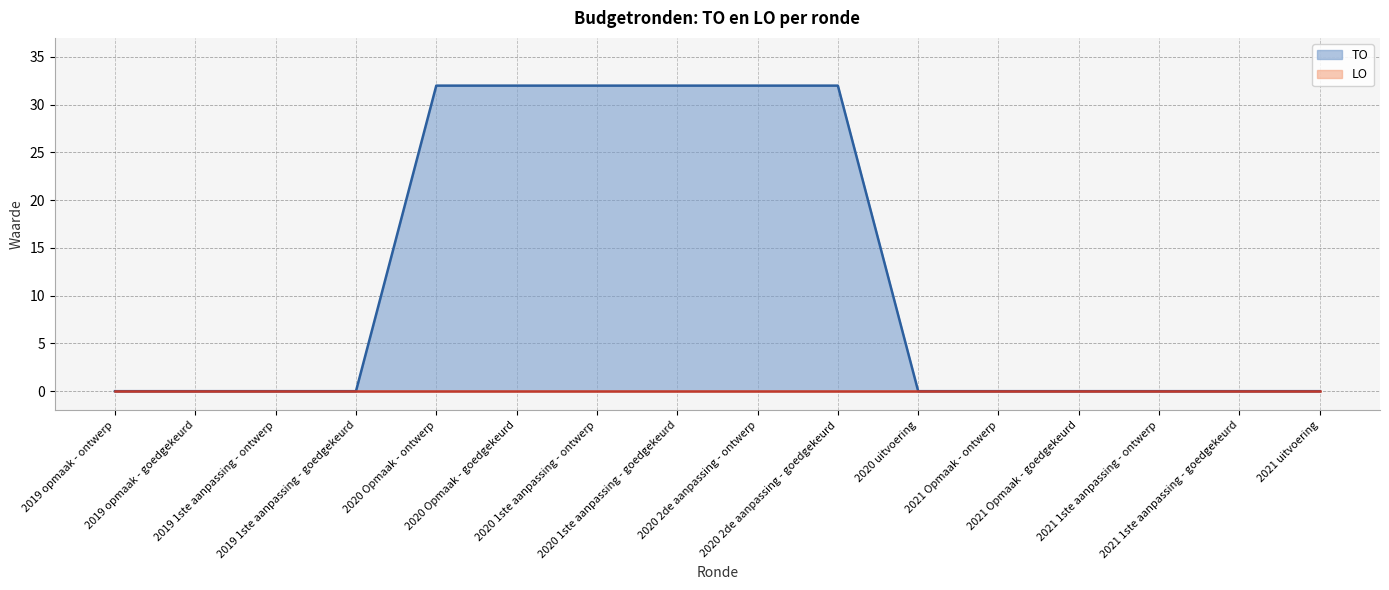

What is the label of the 13th point from the right?

2019 1ste aanpassing - goedgekeurd